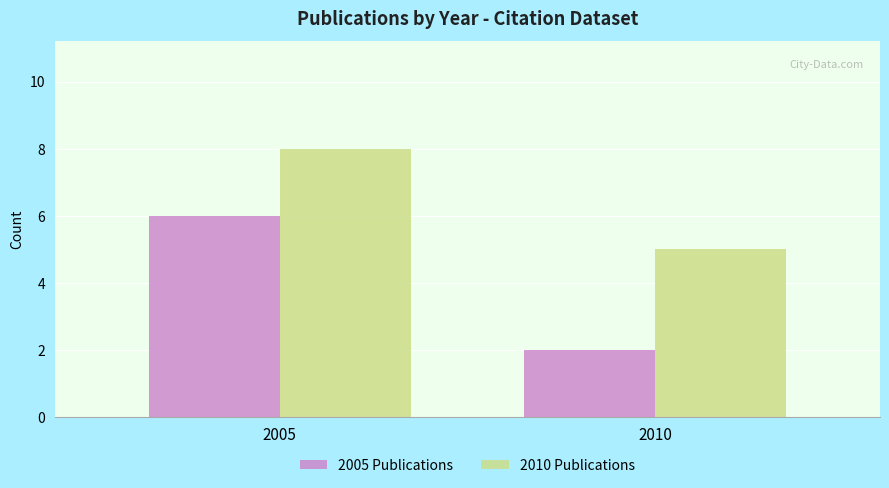

At 2005, list the series in order from smallest to largest.

2005 Publications, 2010 Publications